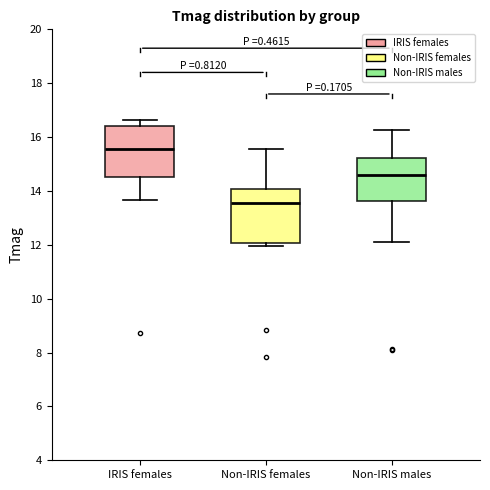

Reading left to right, read every box against the y-axis: the position of its median line, the range the box covers, and the ends of its whiskers. The values are not printed on the chart, so give them approximately, as read against the axis.

IRIS females: median 15.6, box 14.6 to 16.4, whiskers 13.6 to 16.6
Non-IRIS females: median 13.6, box 12.0 to 14.0, whiskers 12.0 (just below the box's lower edge) to 15.6
Non-IRIS males: median 14.6, box 13.6 to 15.2, whiskers 12.2 to 16.2